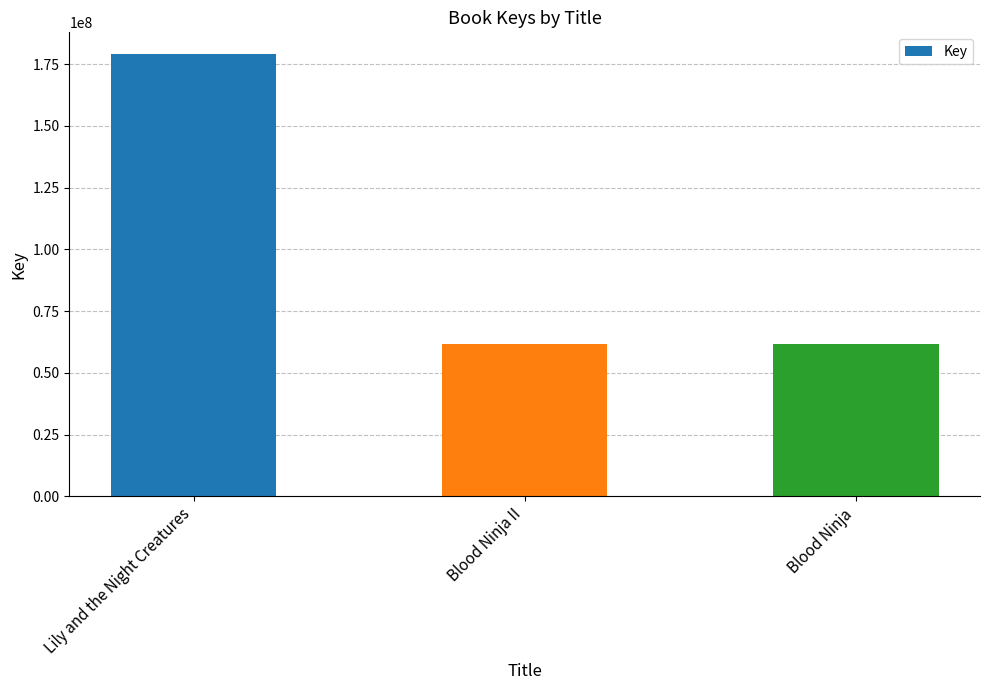

What is the sum of the values at Blood Ninja II and Blood Ninja?

123196521